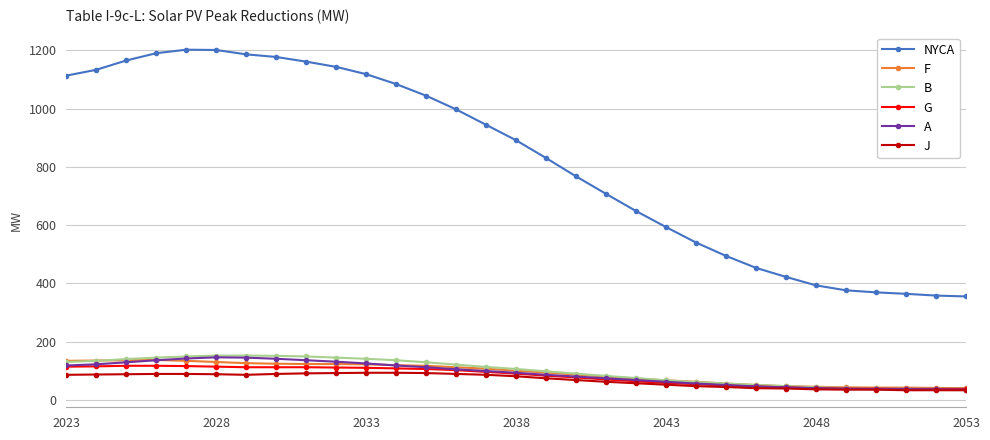

True or false: NYCA and F intersect in this chart.

False